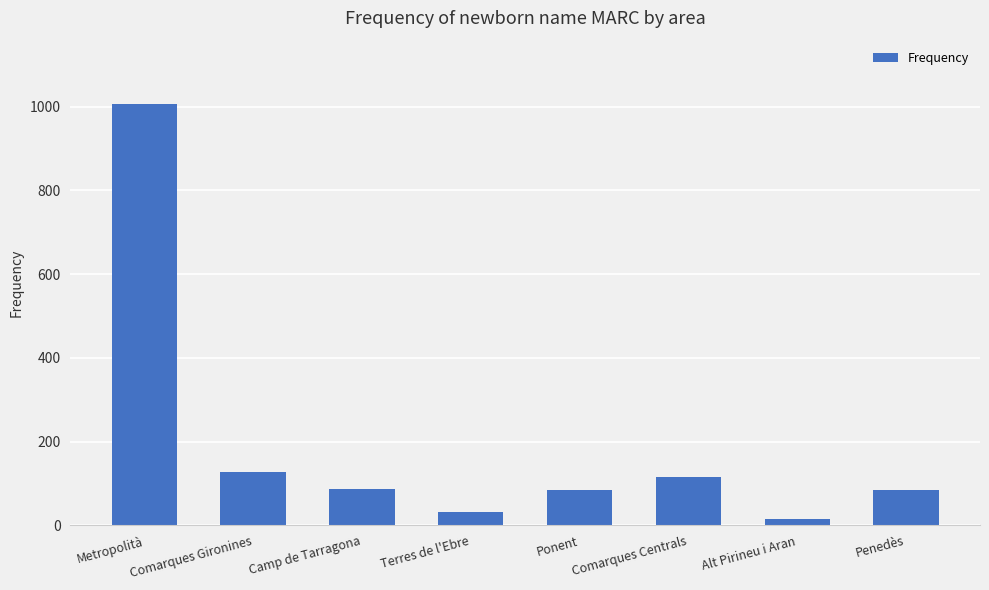

What is the approximate value at Metropolità, to the nearest 50?

1000